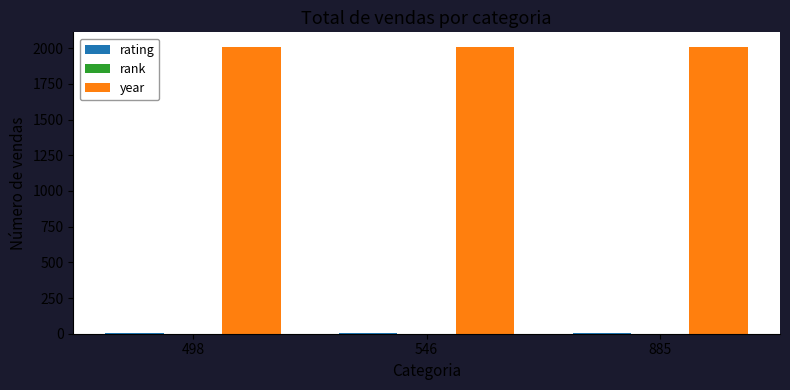

What is the average value of the year series?

2007